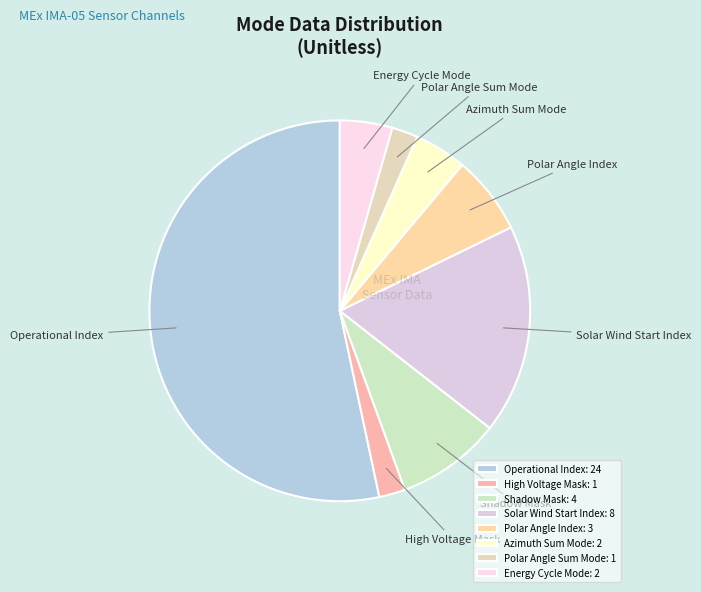

Between Azimuth Sum Mode and High Voltage Mask, which is larger?

Azimuth Sum Mode